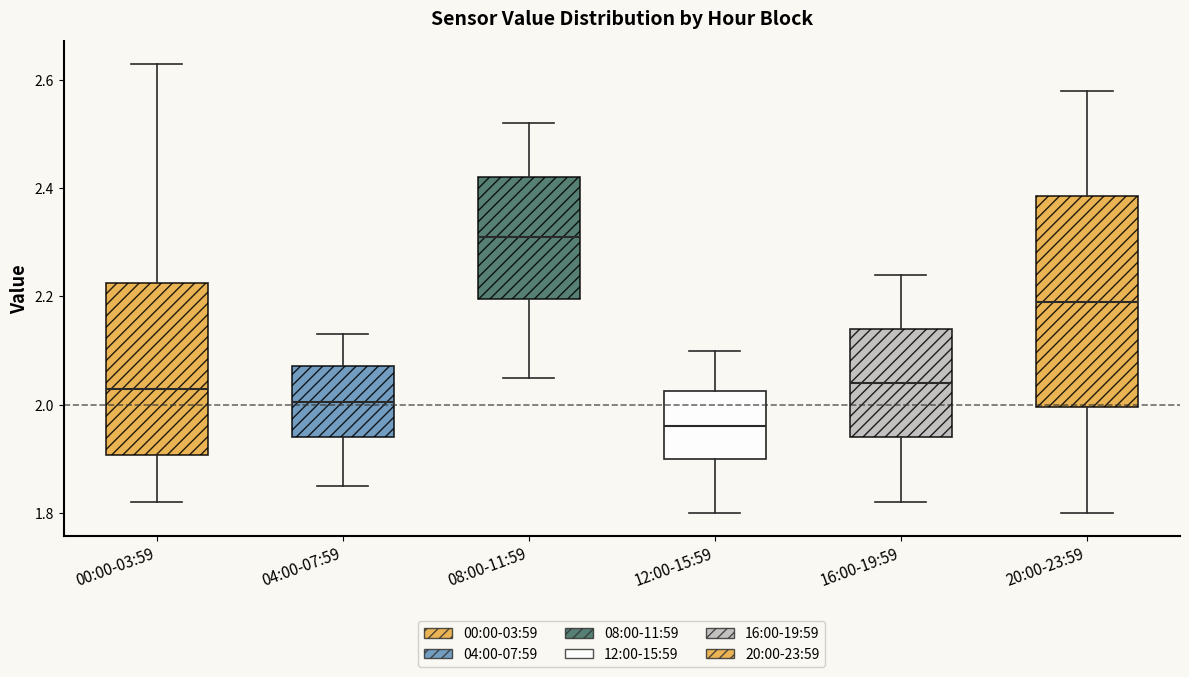

Reading left to right, transcribe this box plot: for each box, give where its median line is, the range the box spans, and where its two whiskers end, as read against the y-axis. The values are not printed on the chart, so give them approximately, as read against the axis.

00:00-03:59: median 2.04, box 1.90 to 2.22, whiskers 1.82 to 2.64
04:00-07:59: median 2.00, box 1.94 to 2.08, whiskers 1.86 to 2.14
08:00-11:59: median 2.32, box 2.20 to 2.42, whiskers 2.06 to 2.52
12:00-15:59: median 1.96, box 1.90 to 2.02, whiskers 1.80 to 2.10
16:00-19:59: median 2.04, box 1.94 to 2.14, whiskers 1.82 to 2.24
20:00-23:59: median 2.20, box 2.00 to 2.38, whiskers 1.80 to 2.58